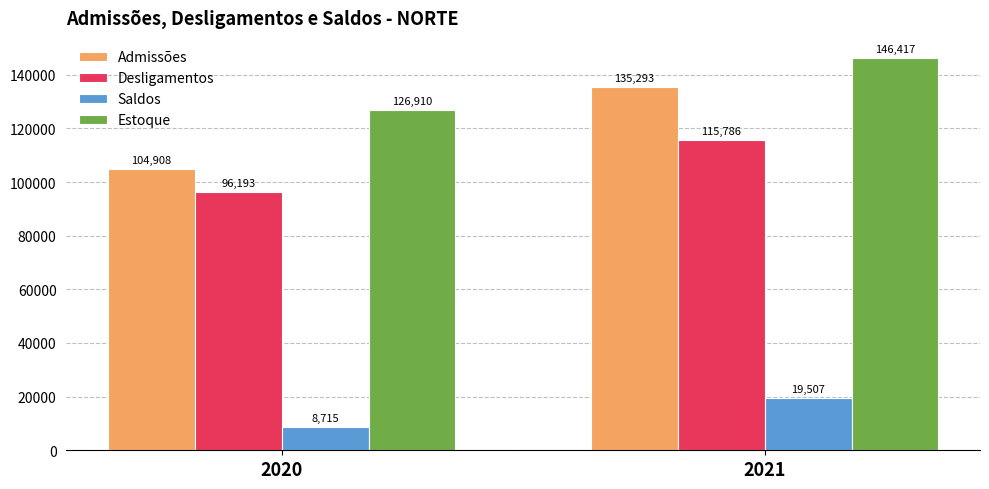

What is the value of the Saldos bar at the 1st from the left?

8715